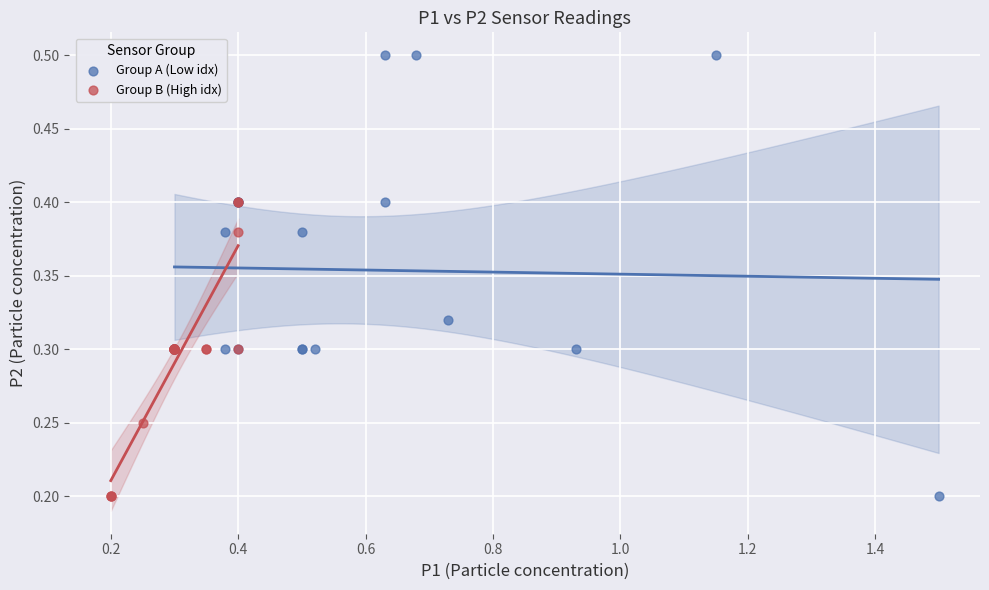

Which series contains the highest Y value?

Group A (Low idx)